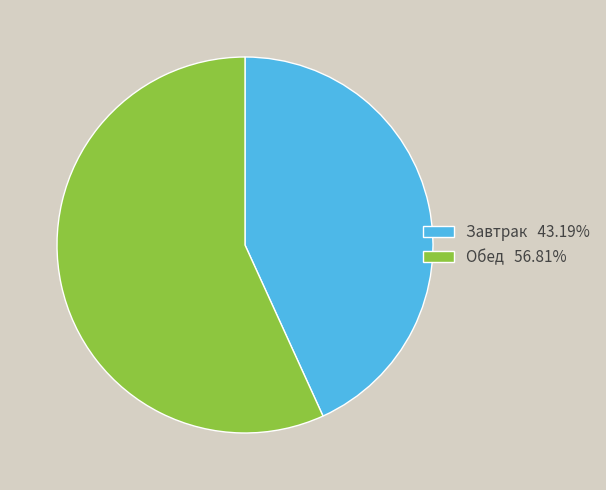

Combined, do Завтрак 43.19% and Обед 56.81% account for over 50%?

Yes